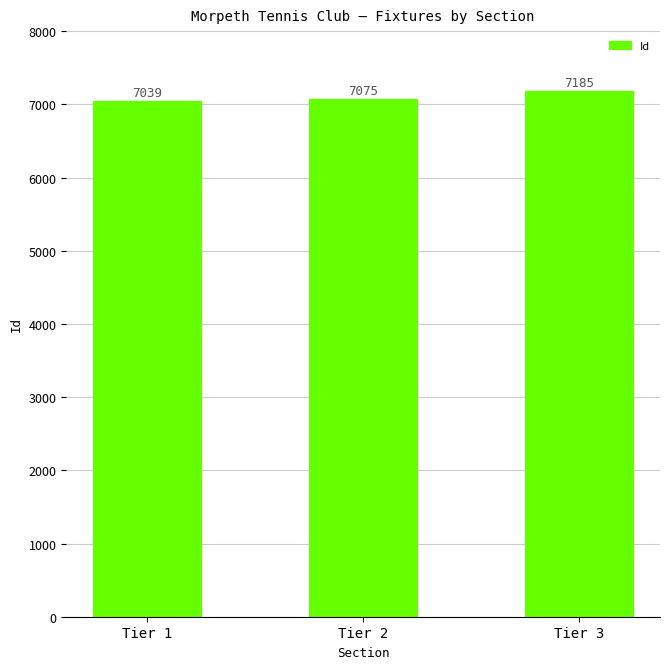

Where is the data nearest to the value 7112?

Tier 2